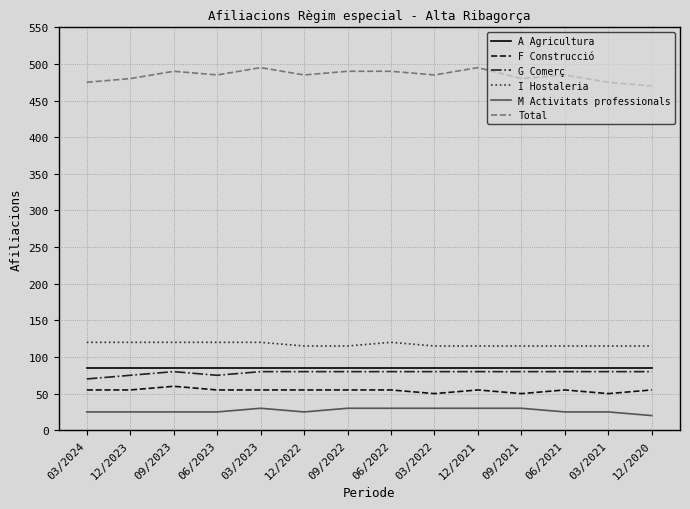

What is the lowest value of the F Construcció series?

50